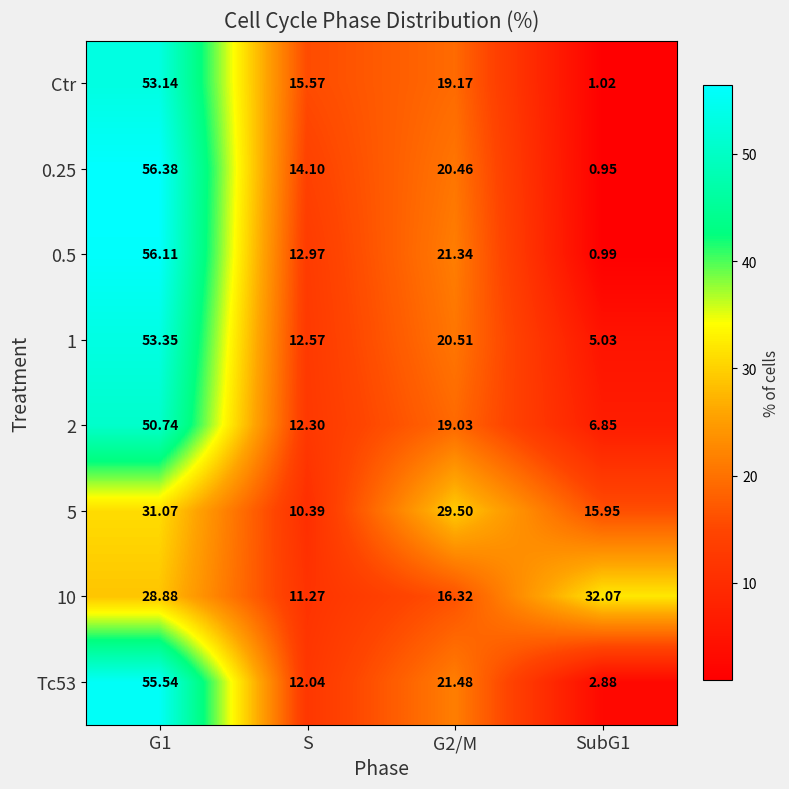

Which category has the lowest value in the 10 series?

S